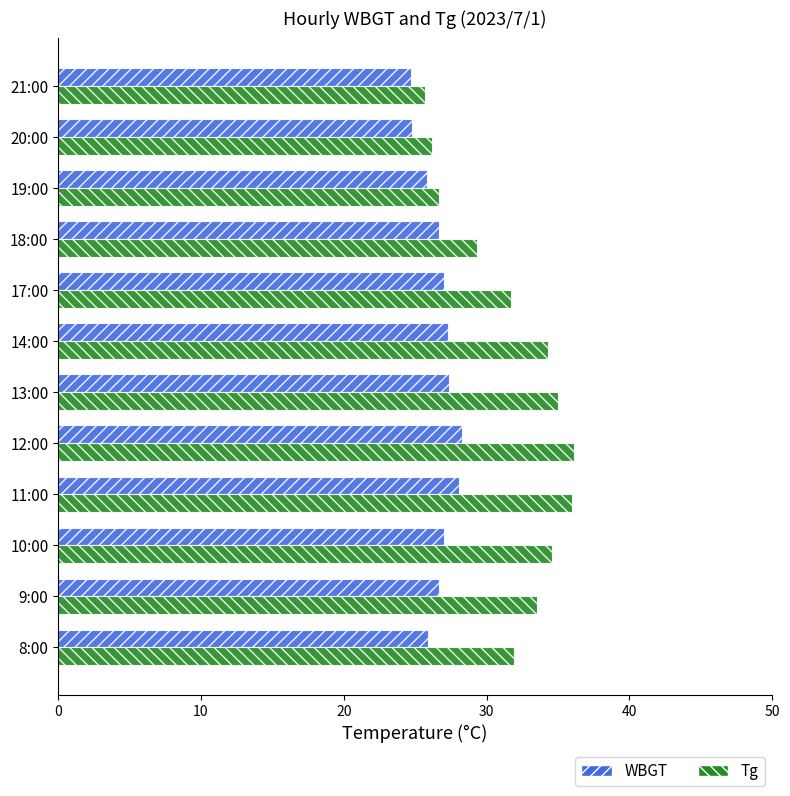

How many values in the Tg series are below 33?

6